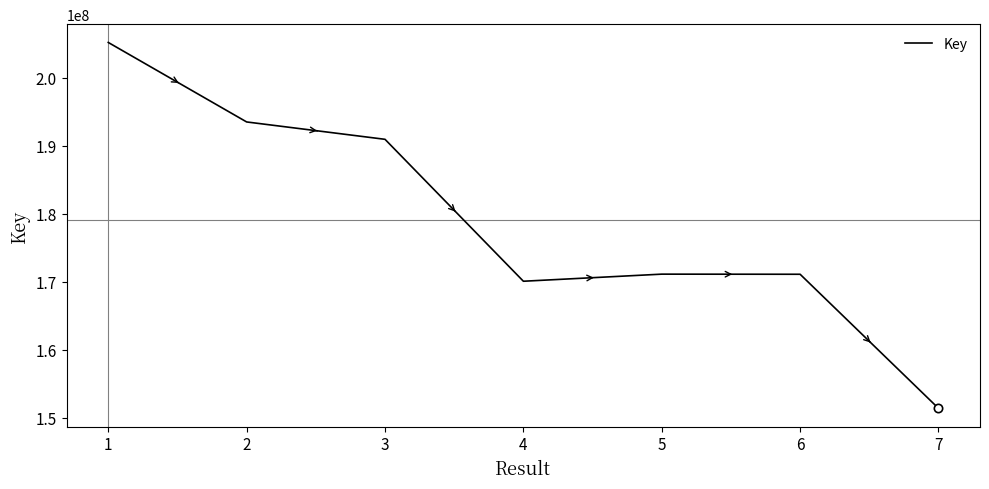

How many lines are shown in the chart?

1